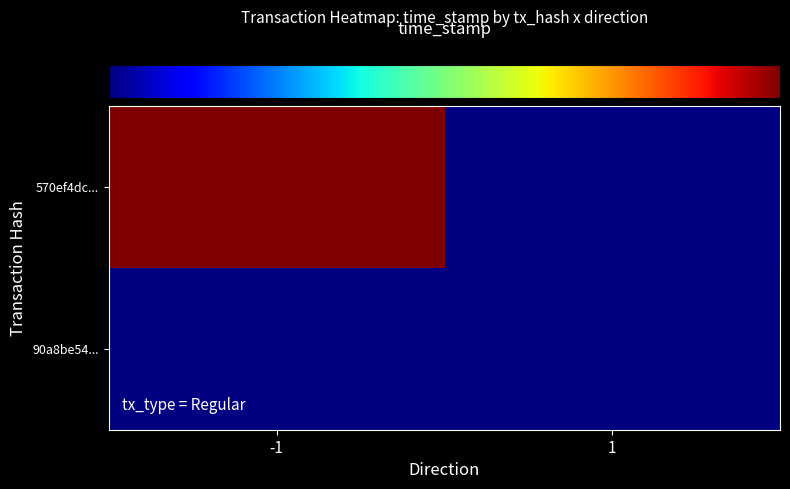

How many positive values does the 90a8be54... series have?

1